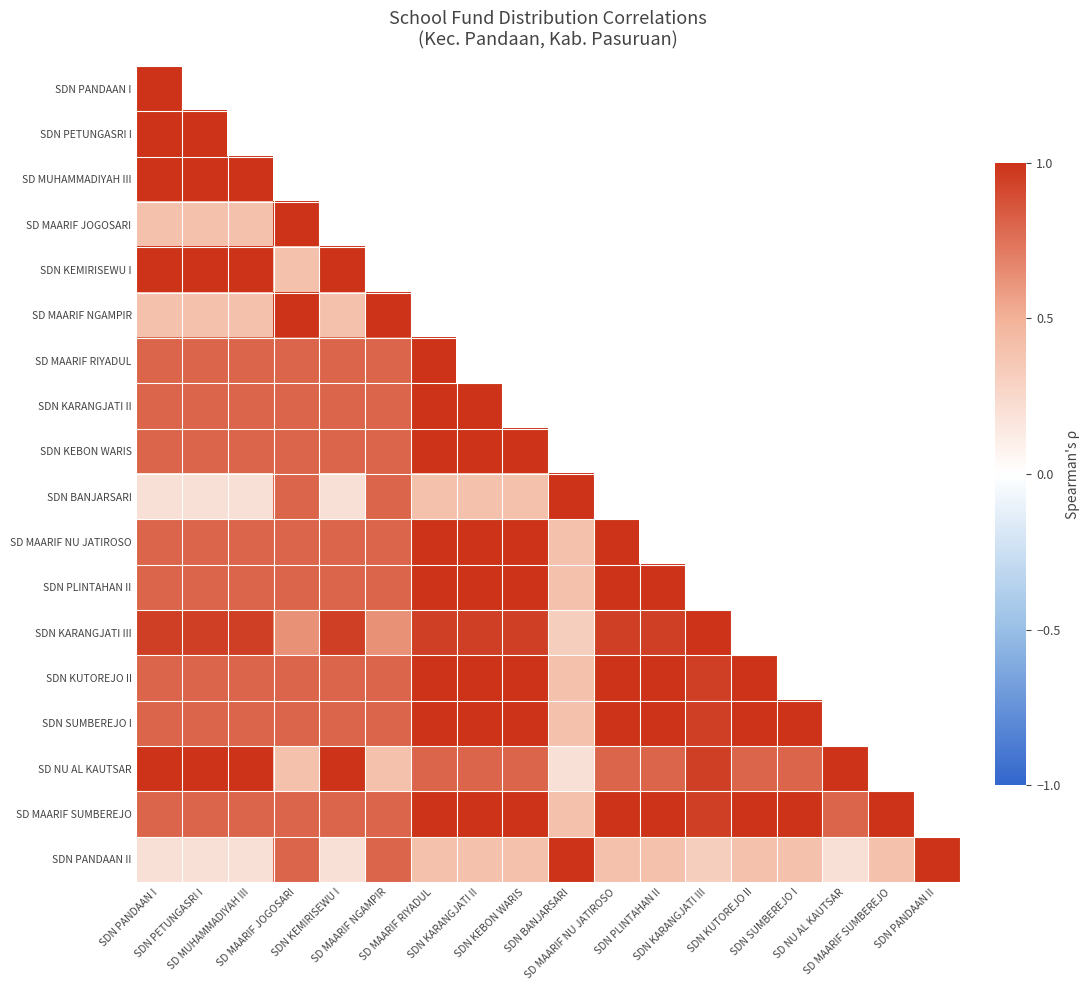

The value of SDN KEBON WARIS at SD MAARIF RIYADUL is 1.0. True or false?

True